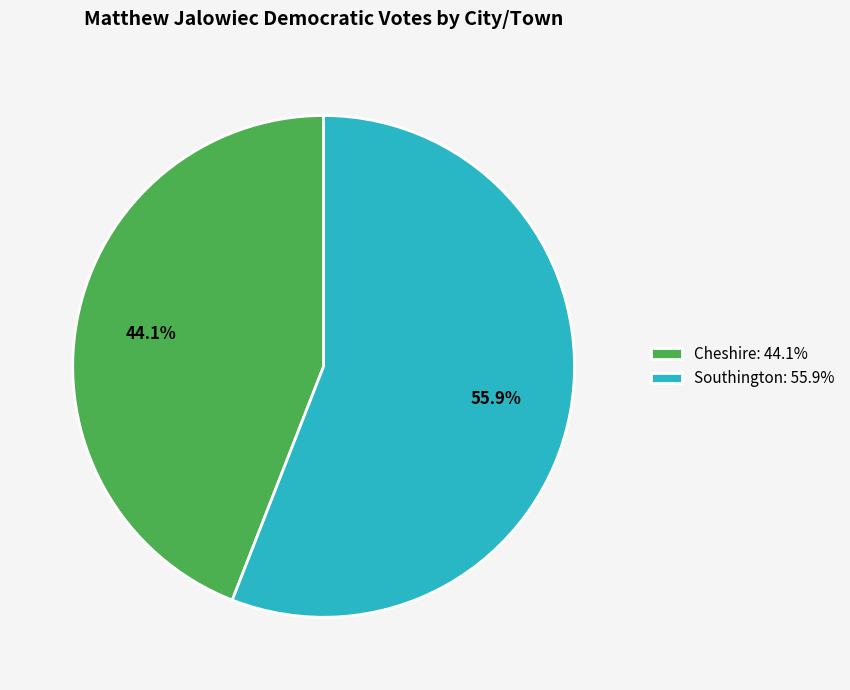

Is it true that Southington is 56% of the pie?

True